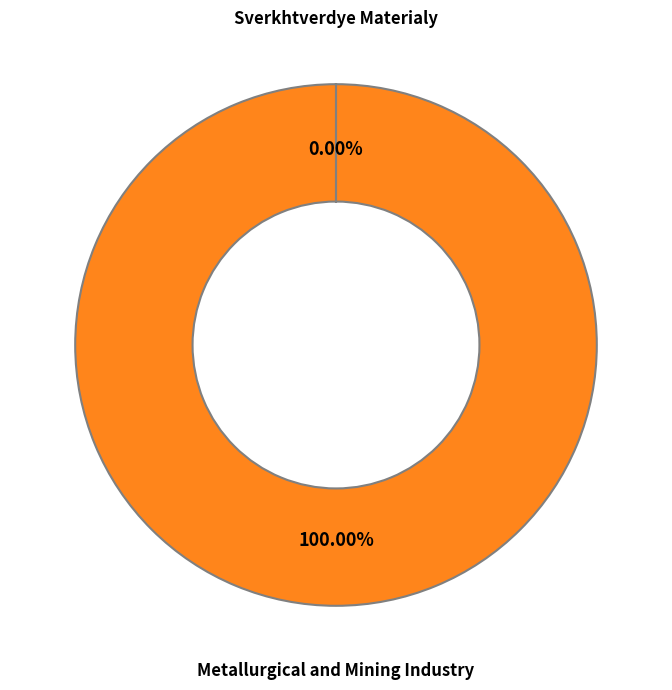

Does Metallurgical and Mining Industry represent more than half of the total?

Yes